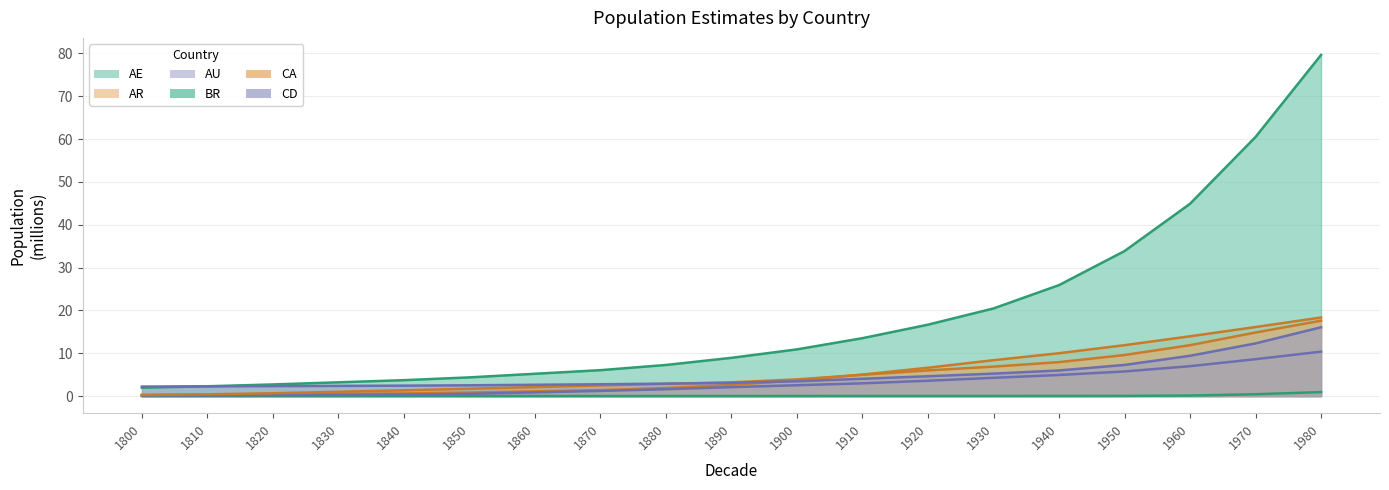

Where does the AU series first go above 2?

1890